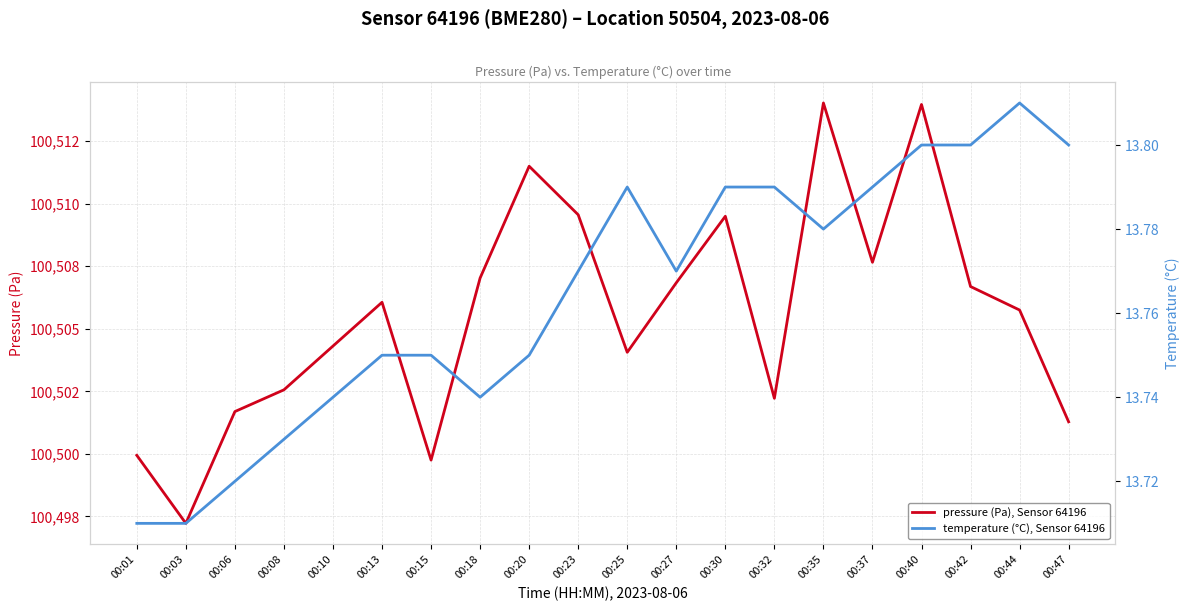

What is the difference between the second highest and minimum values in the pressure (Pa), Sensor 64196 series?

16.8